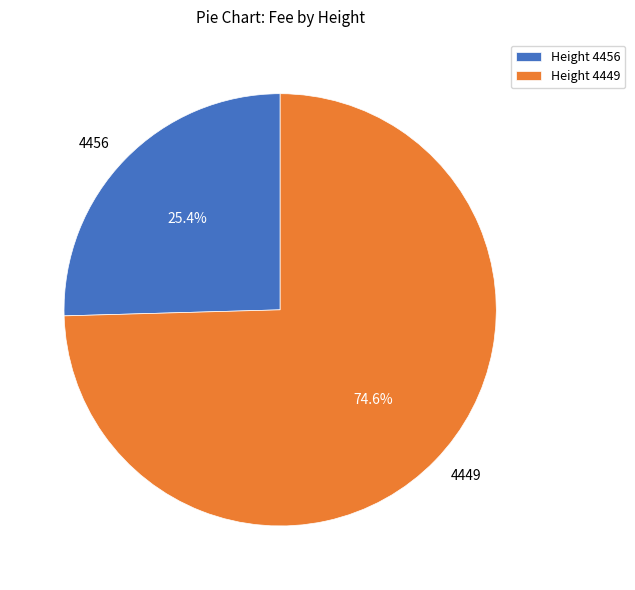

Rank the categories by value from highest to lowest.

4449, 4456